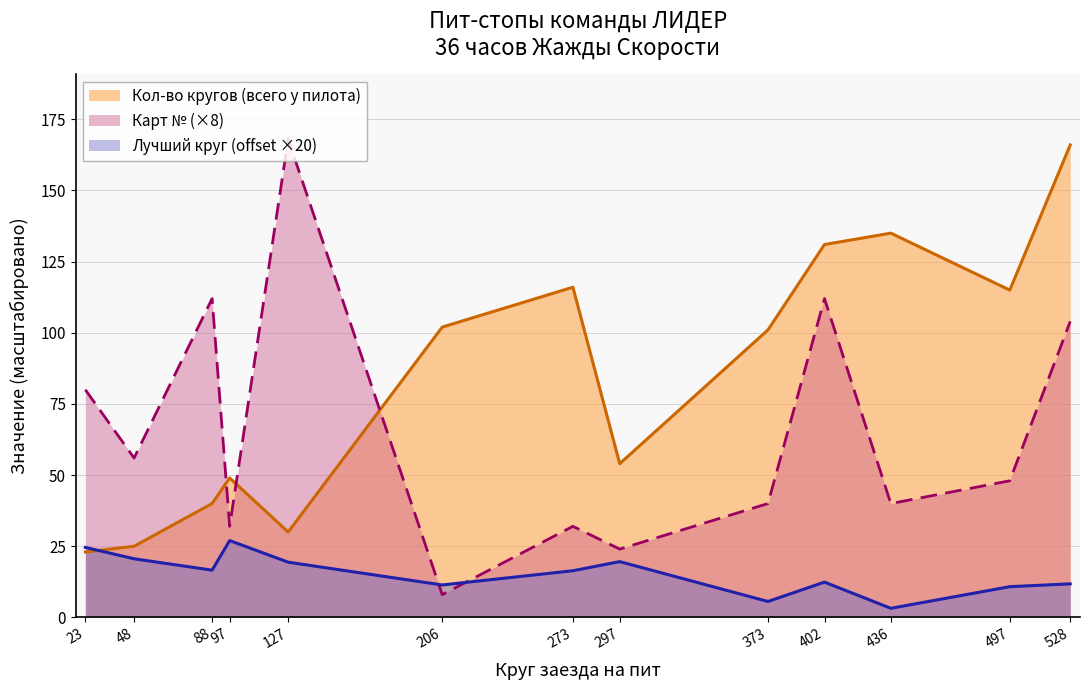

At how many categories does at least one series exceed 109?

7